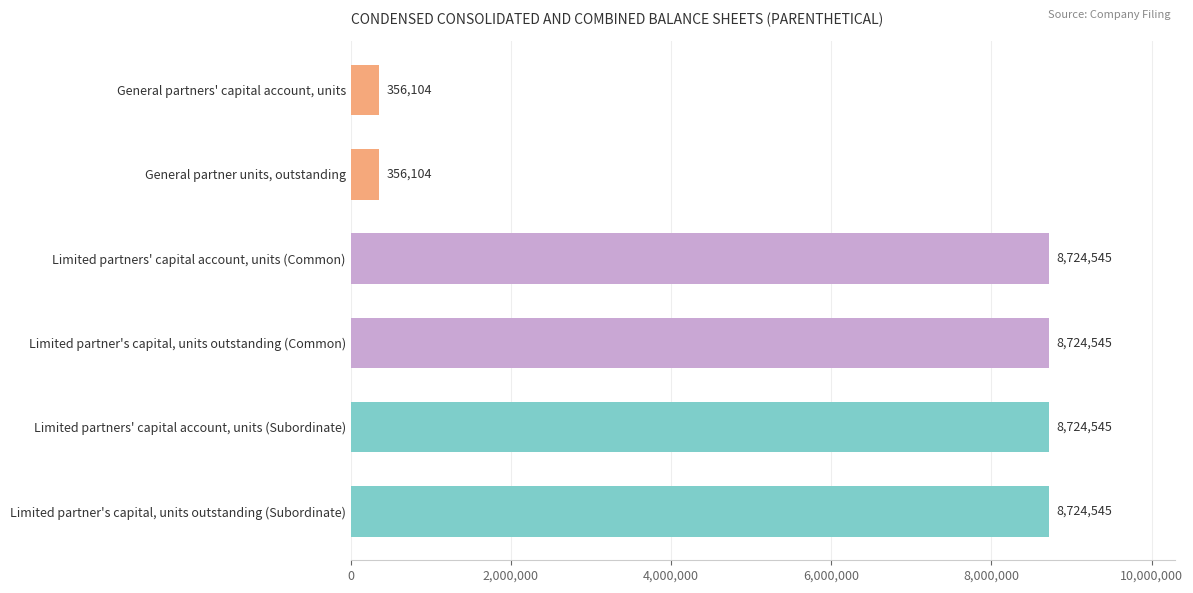

The value at Limited partner's capital, units outstanding (Common) is 8724545. True or false?

True